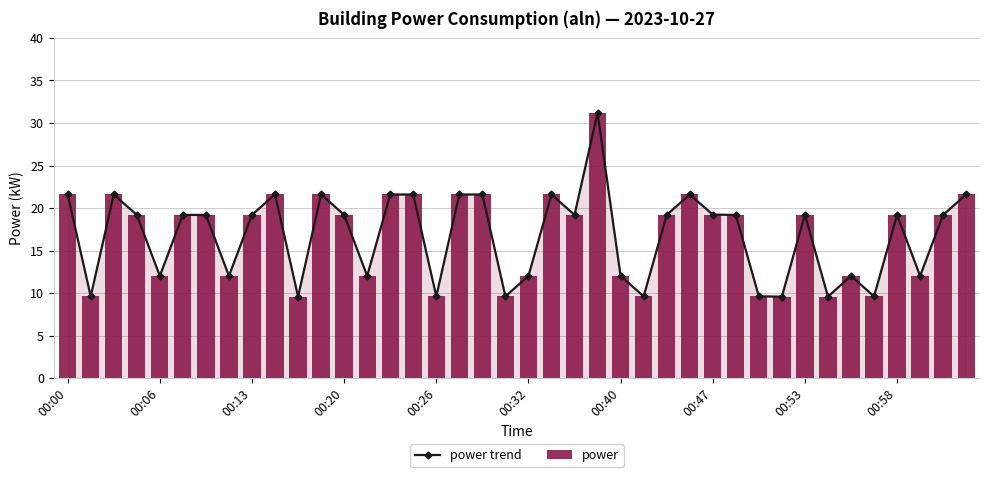

Are the bars horizontal?

No